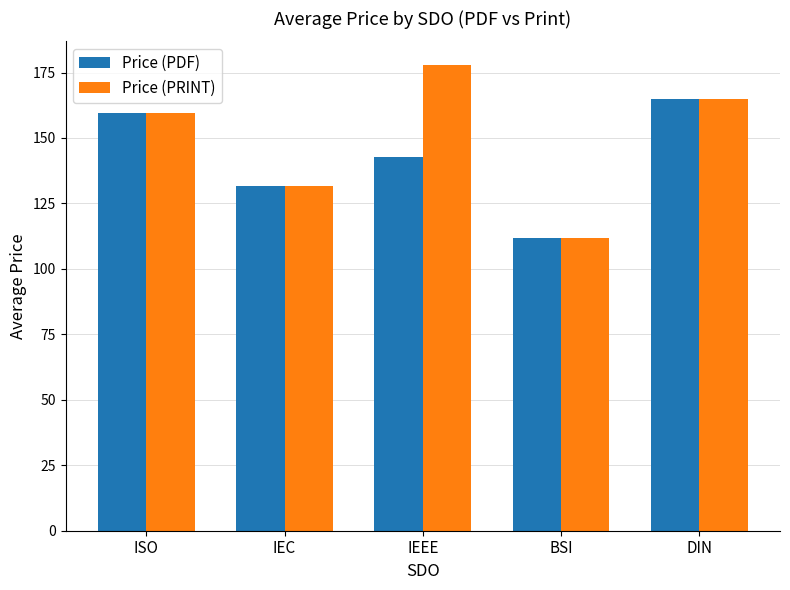

What is the difference between the Price (PRINT) values at DIN and IEEE?

13.1